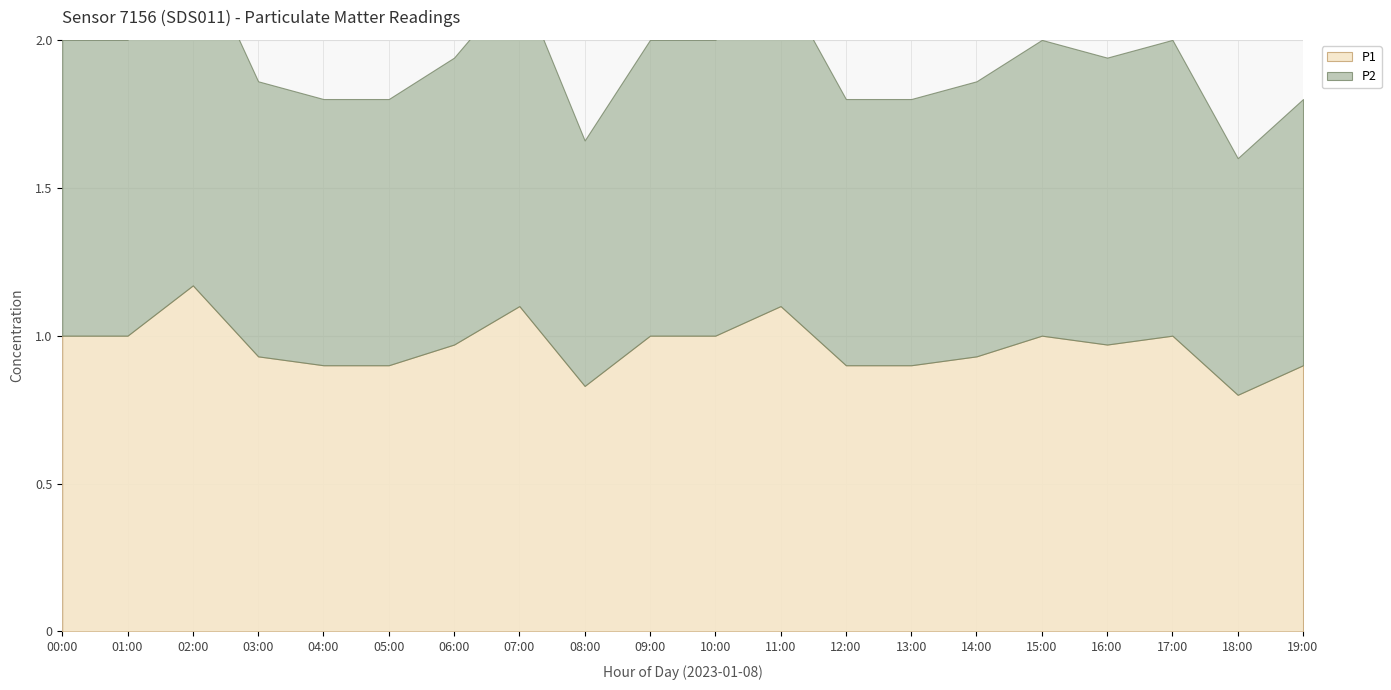

Rank the series by their maximum value, from highest to lowest.

P1, P2